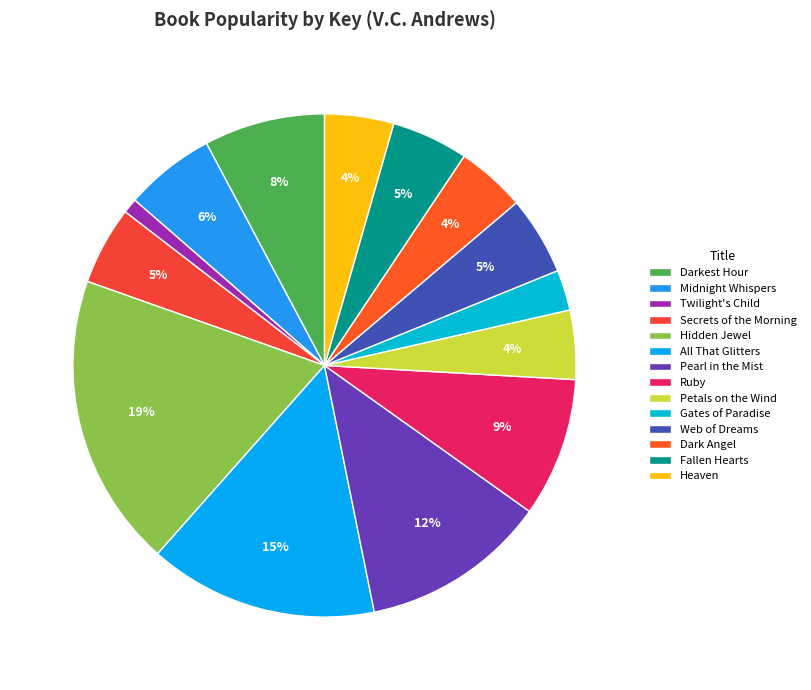

What percentage is NOT represented by All That Glitters?

85.3%